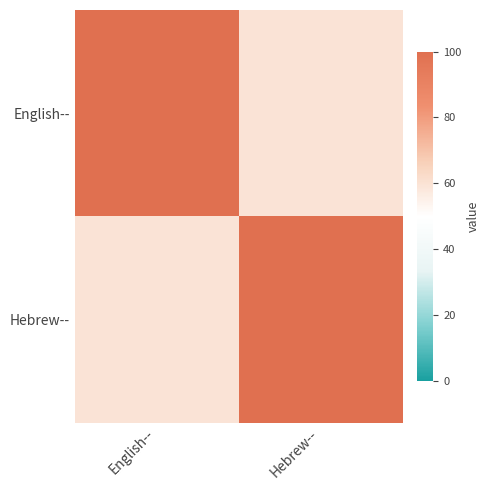

Between English-- and Hebrew--, which series saw the biggest shift?

English--